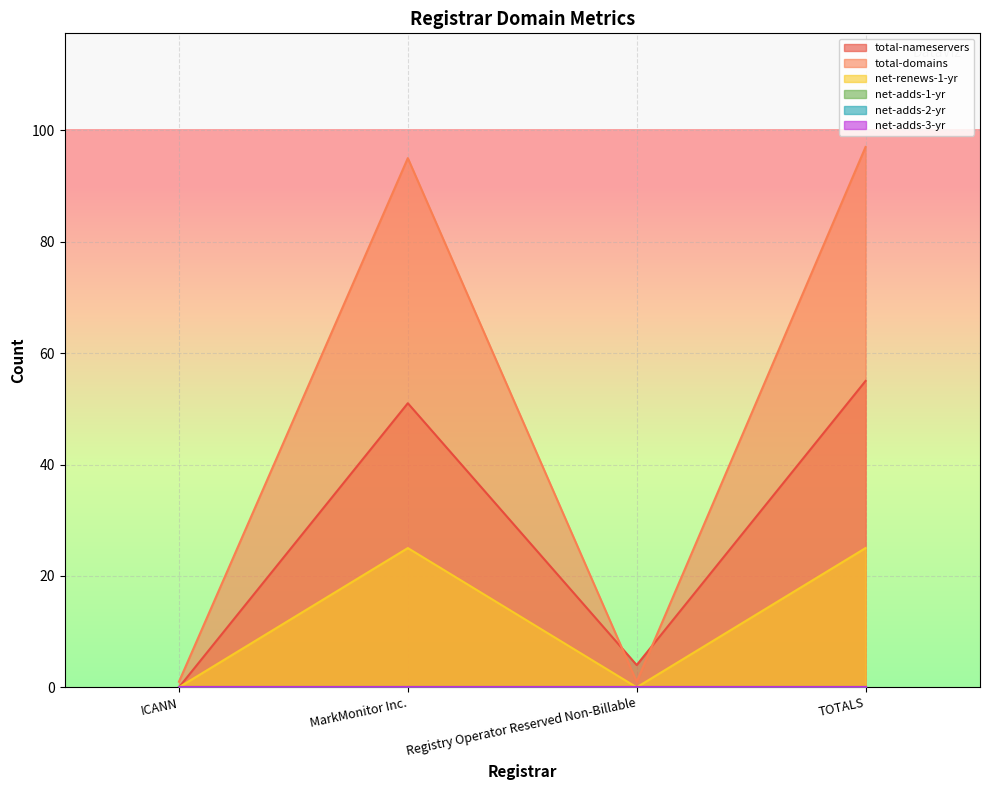

What is the difference between the second highest and minimum values in the net-renews-1-yr series?

25